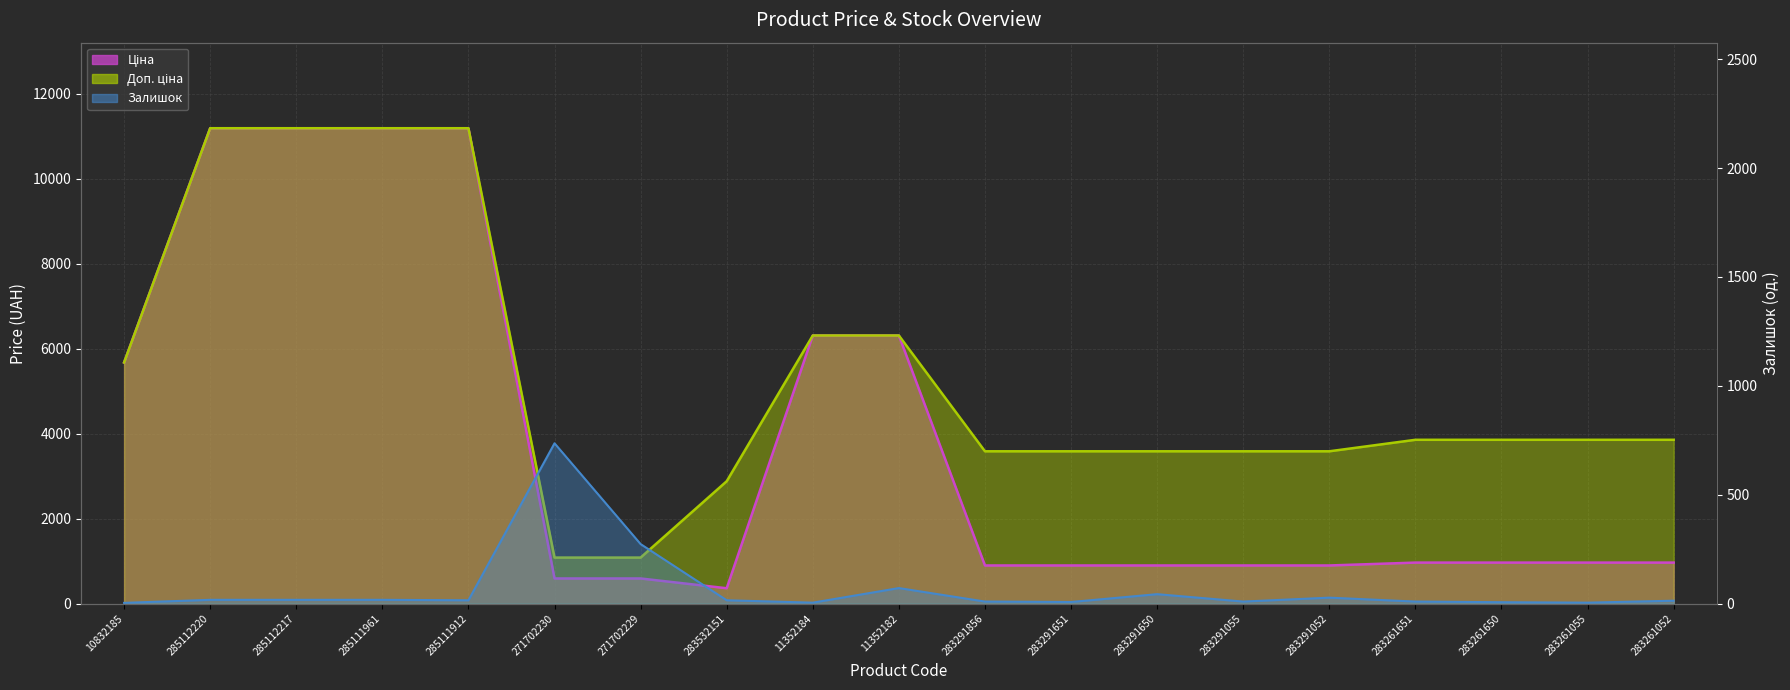

What position from the left is 271702230?

6